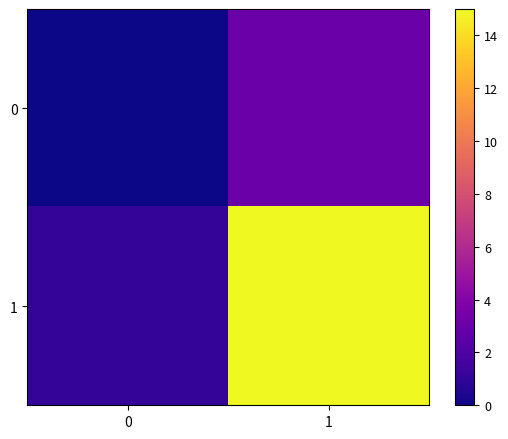

At how many categories does at least one series exceed 11?

1